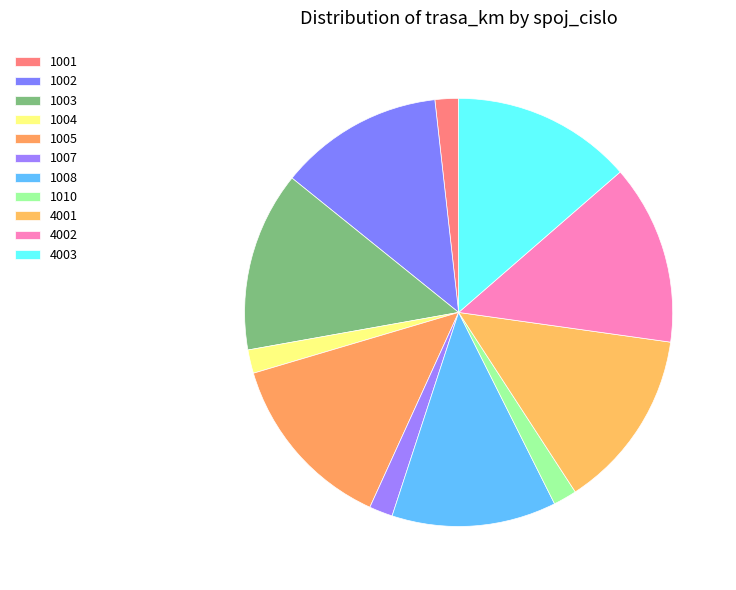

What percentage is the 1003 slice, to the nearest percent?

14%